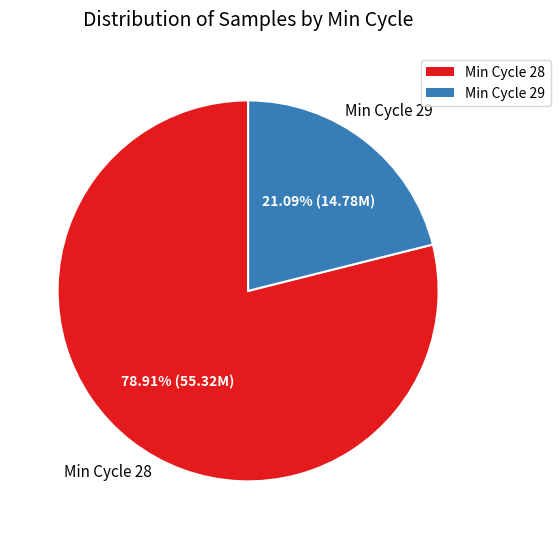

Is there a majority slice in this chart?

Yes